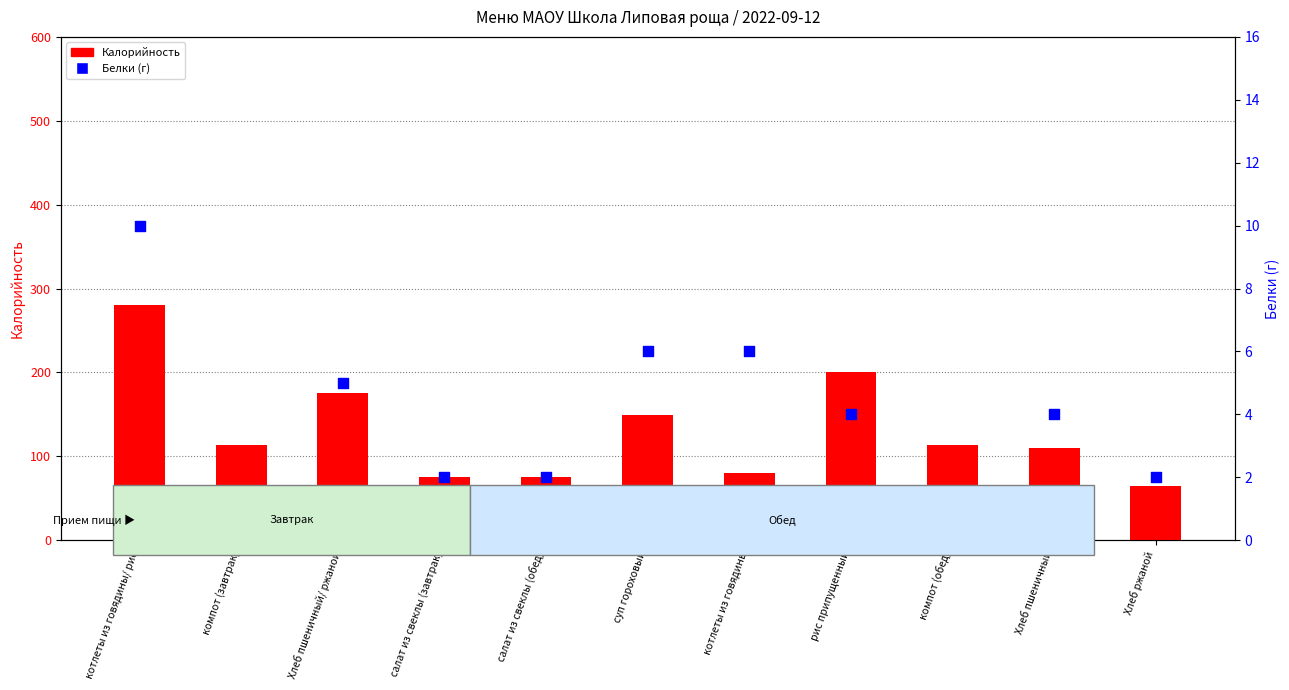

At how many categories does at least one series exceed 204?

1